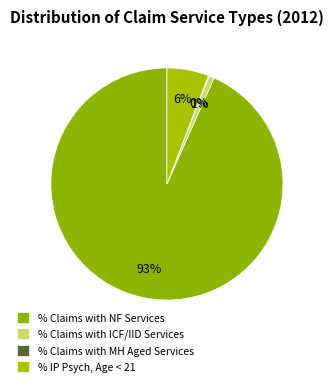

True or false: % Claims with ICF/IID Services accounts for 1% of the total.

True